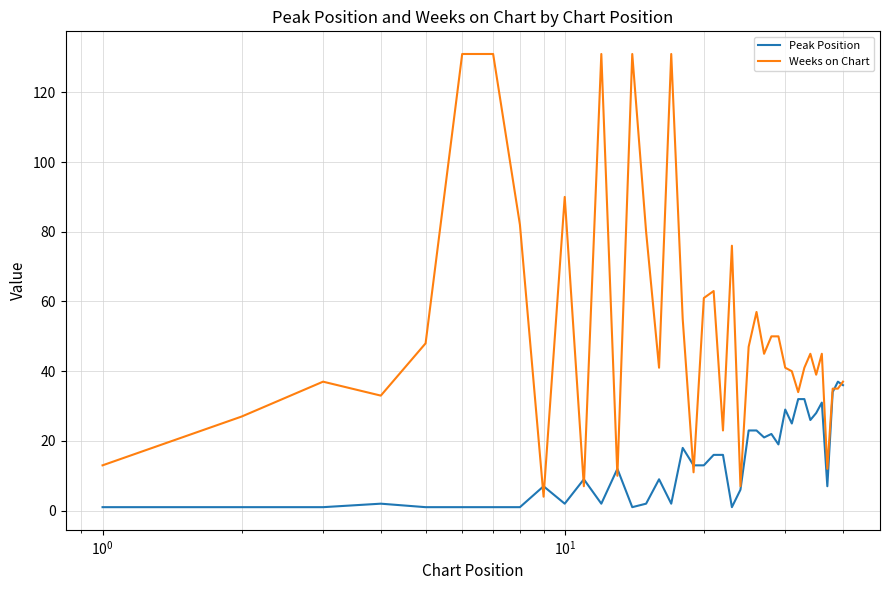

Which series has the widest spread of values?

Weeks on Chart